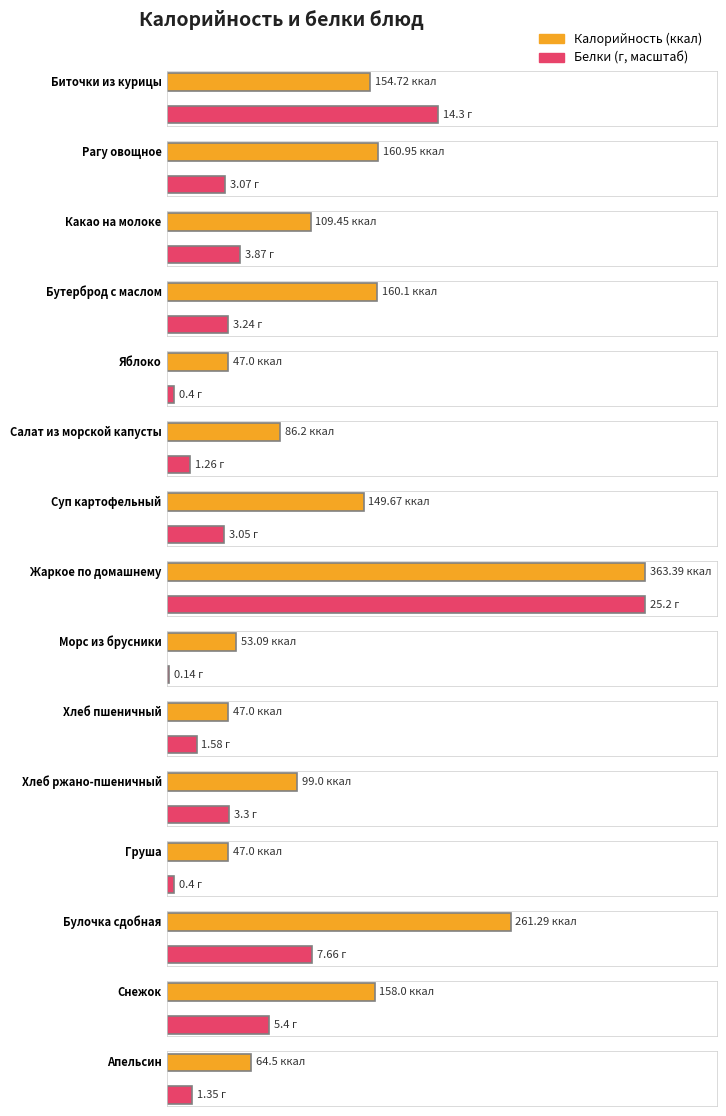

What are all the series names shown in the legend?

Калорийность, Белки